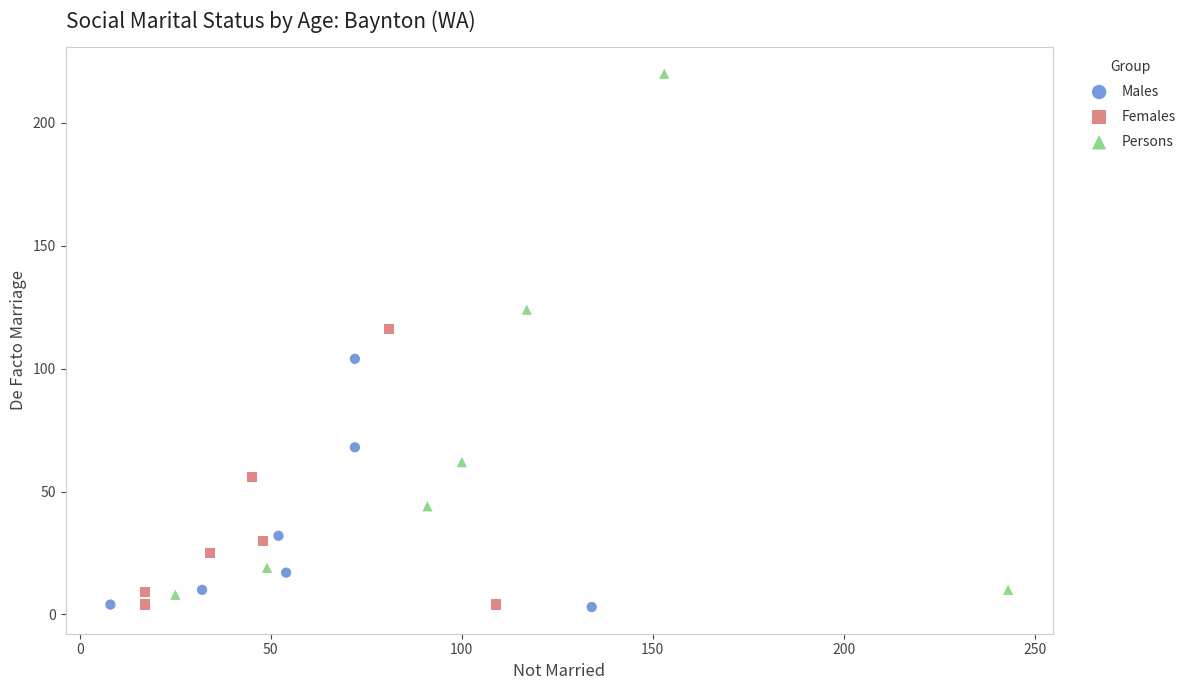

Which series contains the highest Y value?

Persons